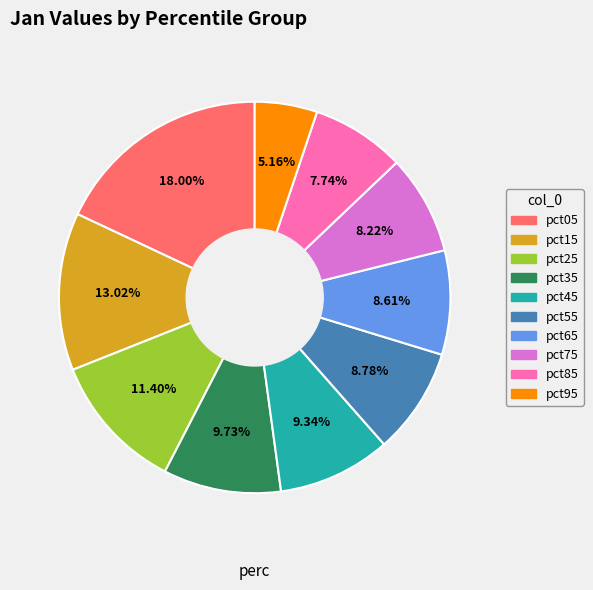

To the nearest percent, what portion does pct95 represent?

5%